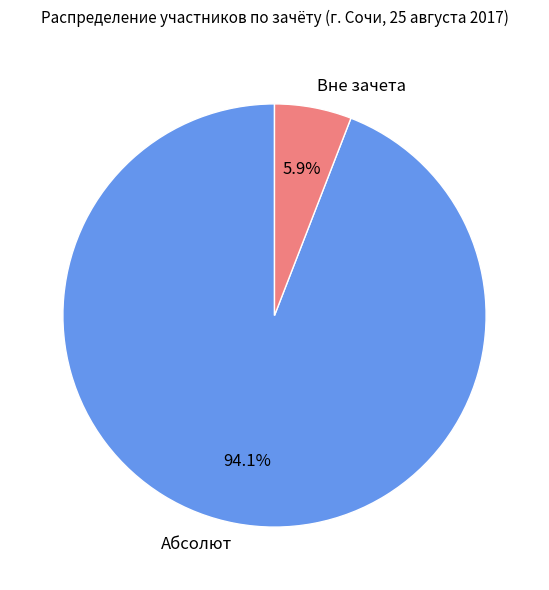

Combined, do Вне зачета and Абсолют account for over 50%?

Yes